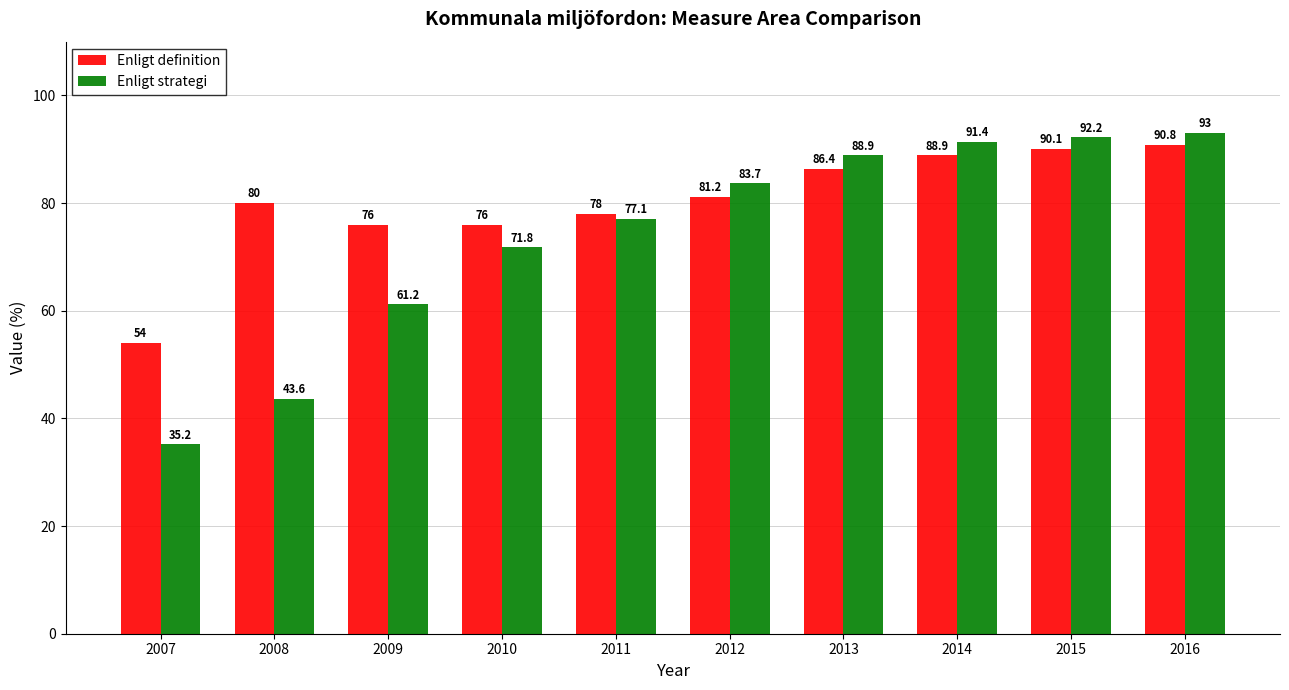

Which label corresponds to the smallest value in the chart?

2007